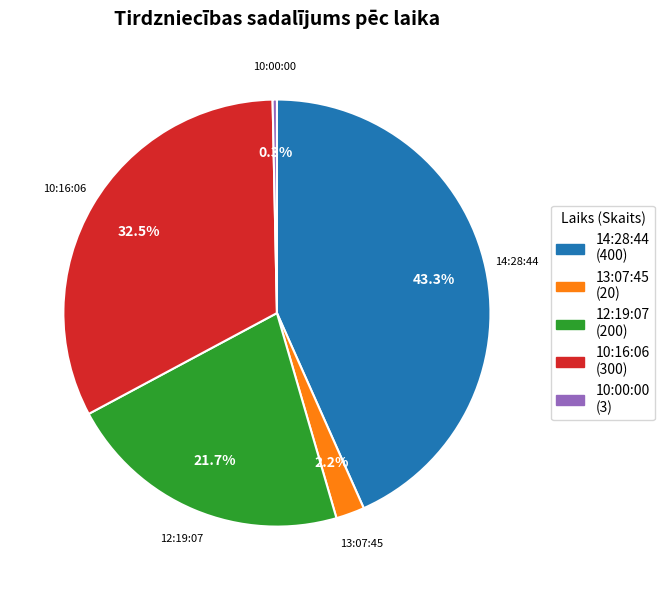

To the nearest percent, what is the average slice percentage?

20%